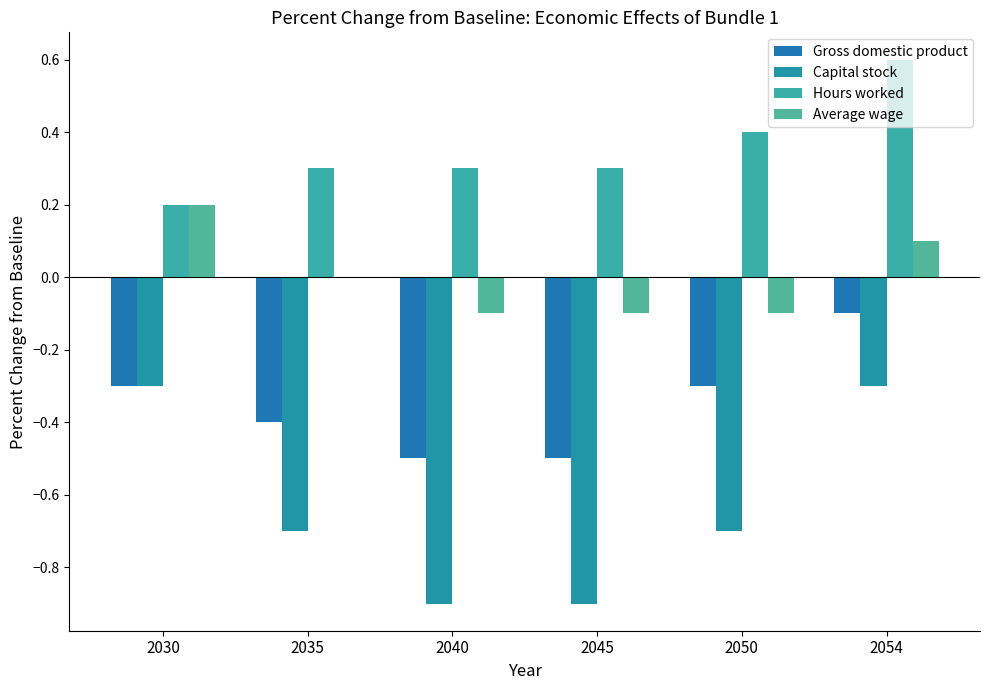

Read the Hours worked value at 2045.

0.3